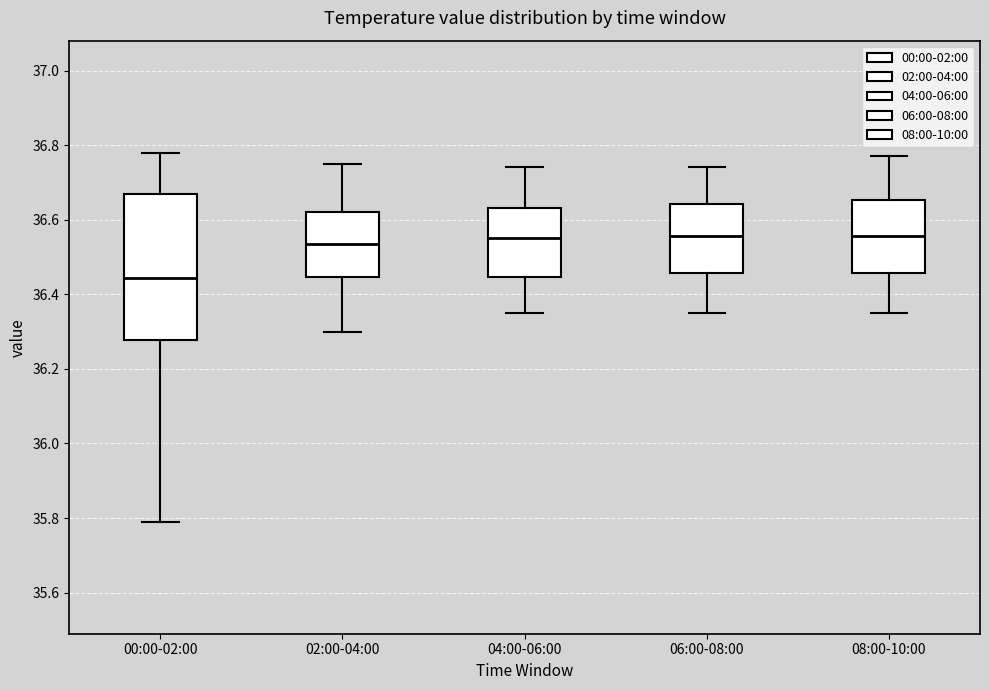

Which box has the lowest median line?

00:00-02:00